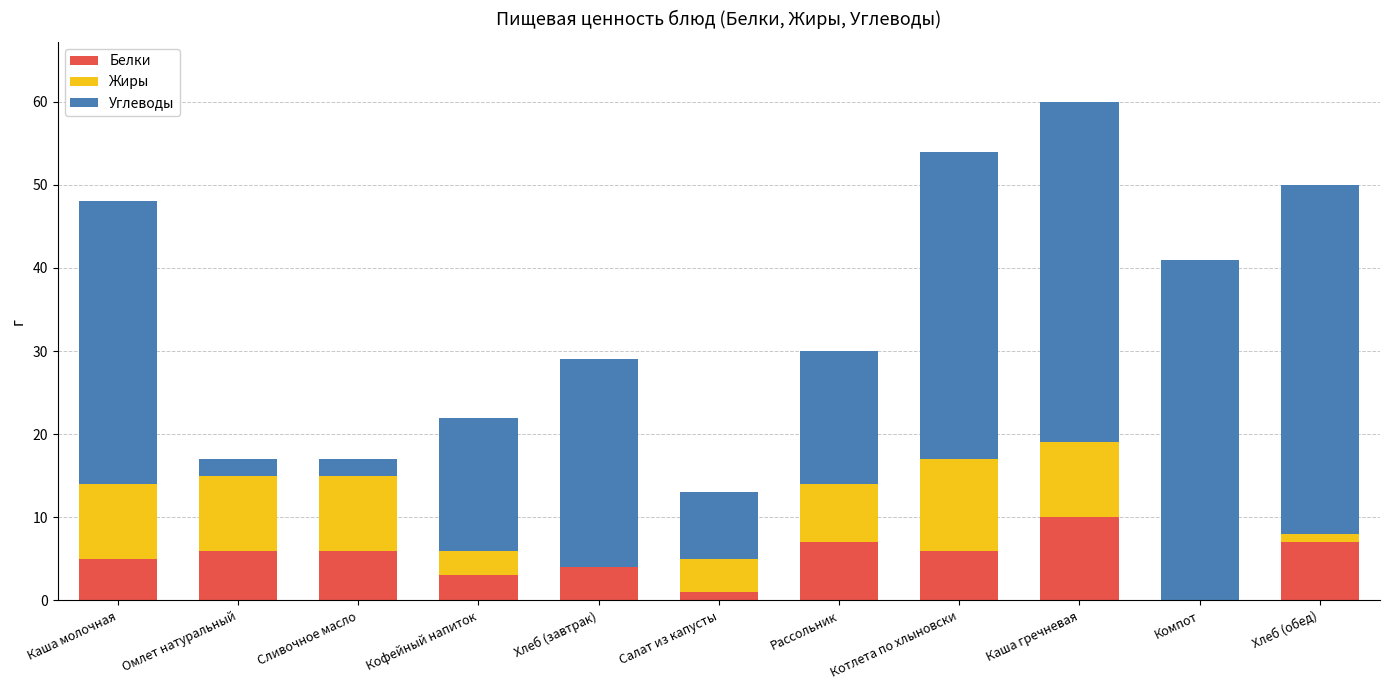

True or false: Белки has a value of 9 at Омлет натуральный.

False